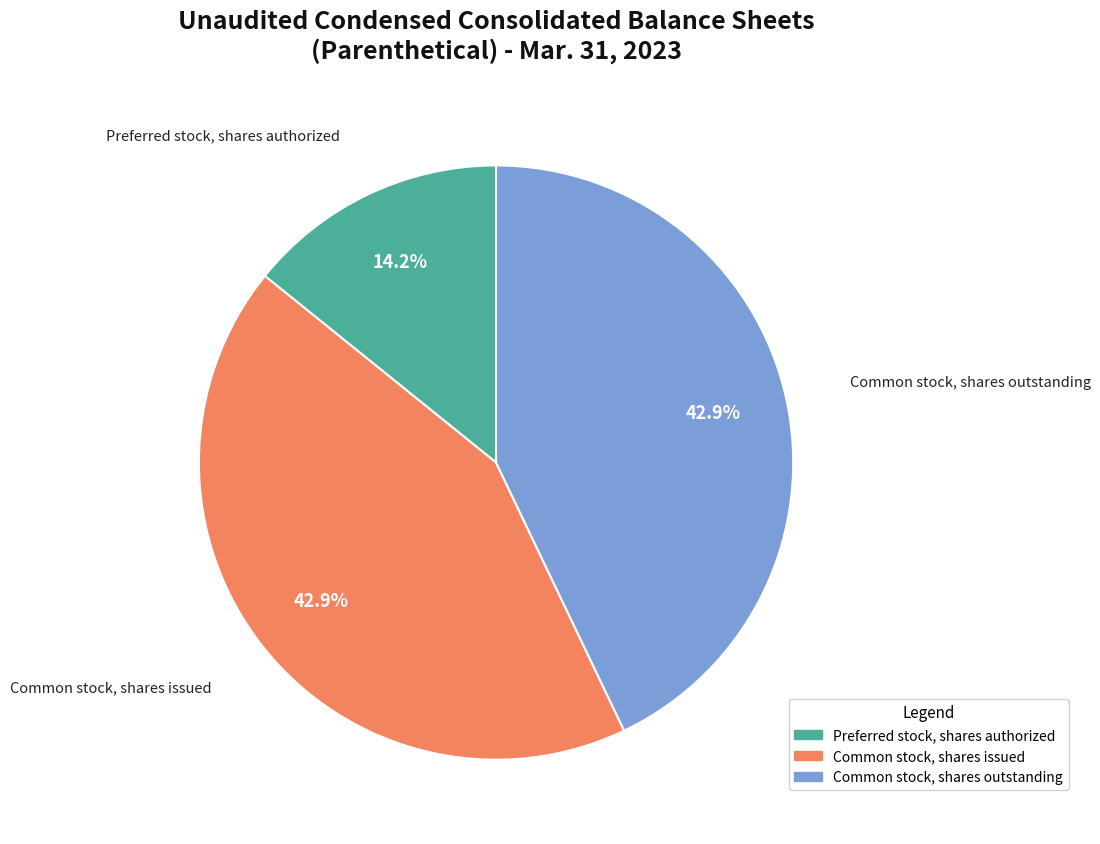

Approximately how many times larger is the value at Common stock, shares issued compared to Preferred stock, shares authorized?

3.0